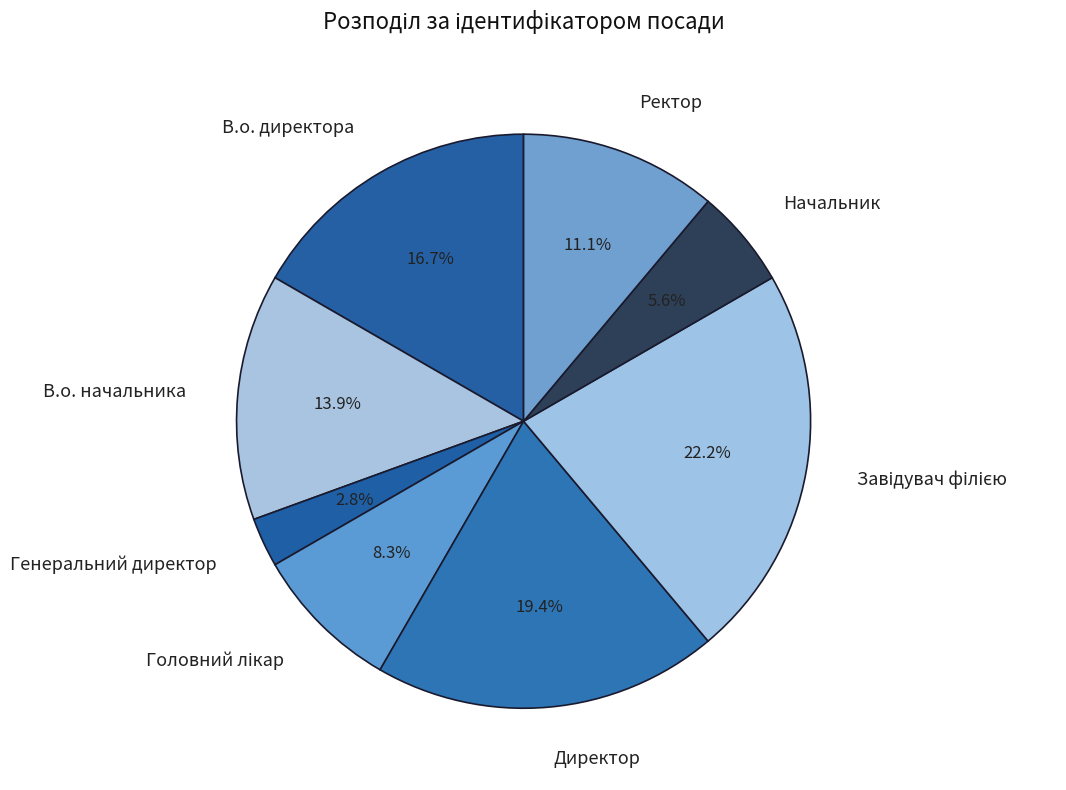

What portion of the pie excludes Директор?

80.6%